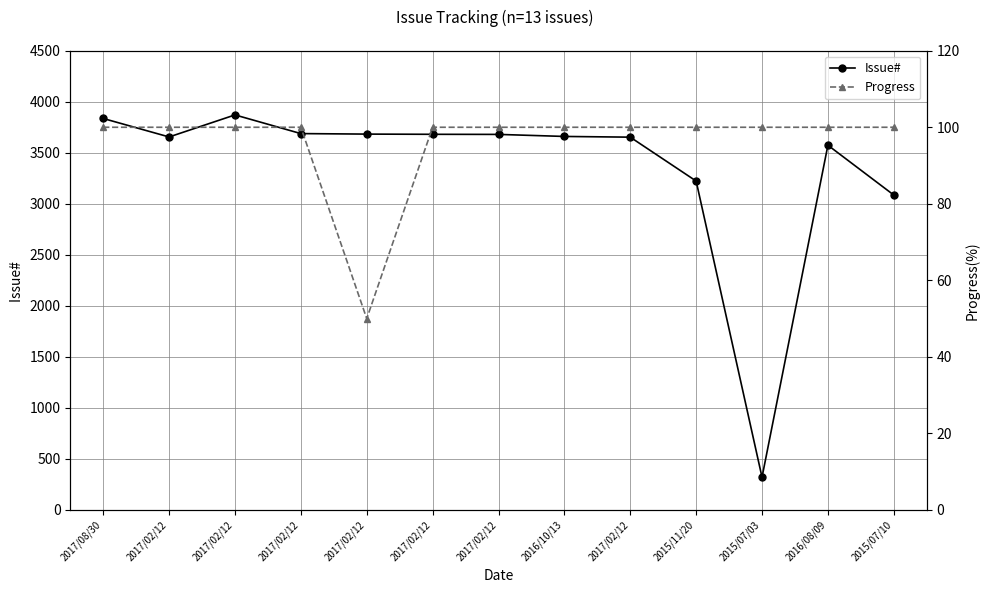

The value of Progress at 2017/02/12 is 178. True or false?

False